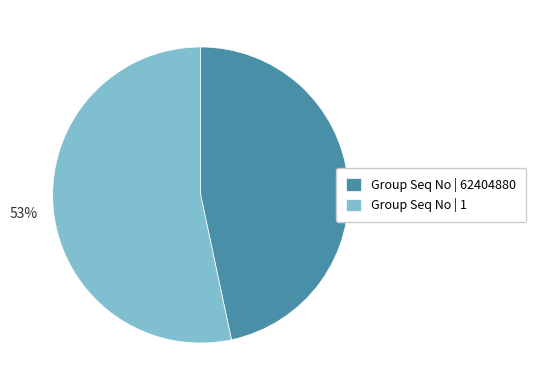

True or false: Group Seq No | 62404880 accounts for 47% of the total.

True